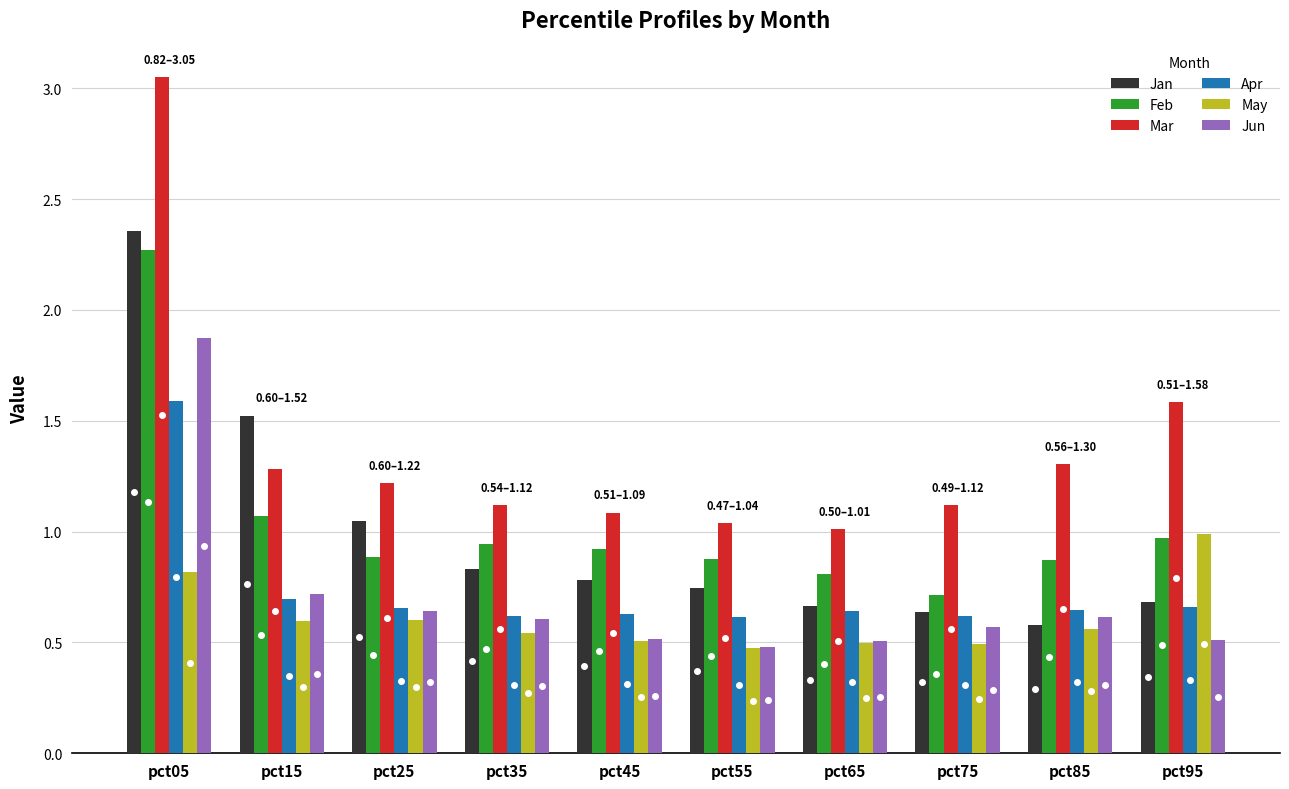

At which category does the chart reach its peak across all series?

pct05